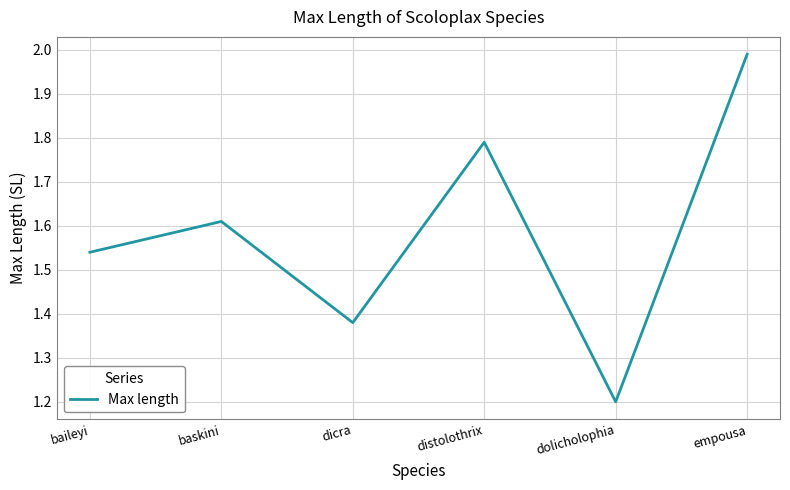

At which category does the data reach its first local valley?

dicra